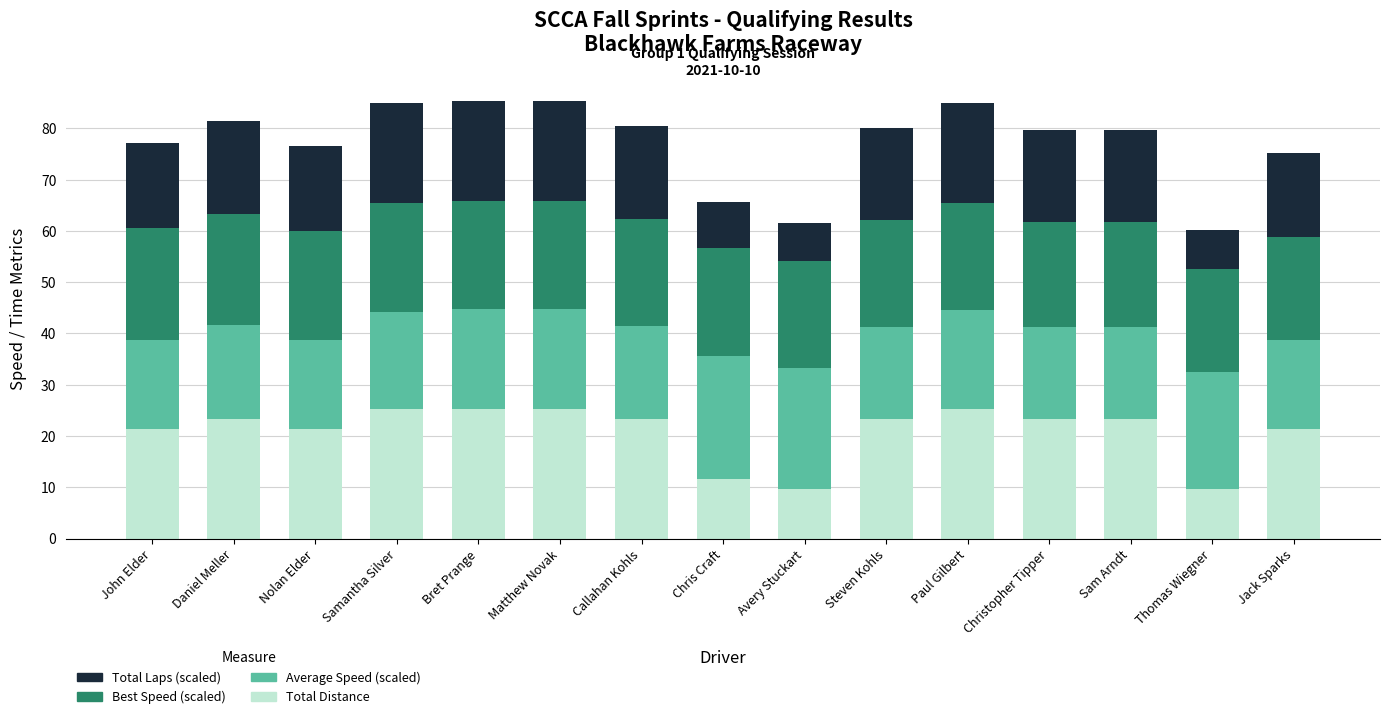

What is the sum of the Total Distance values at Avery Stuckart and Jack Sparks?

31.2